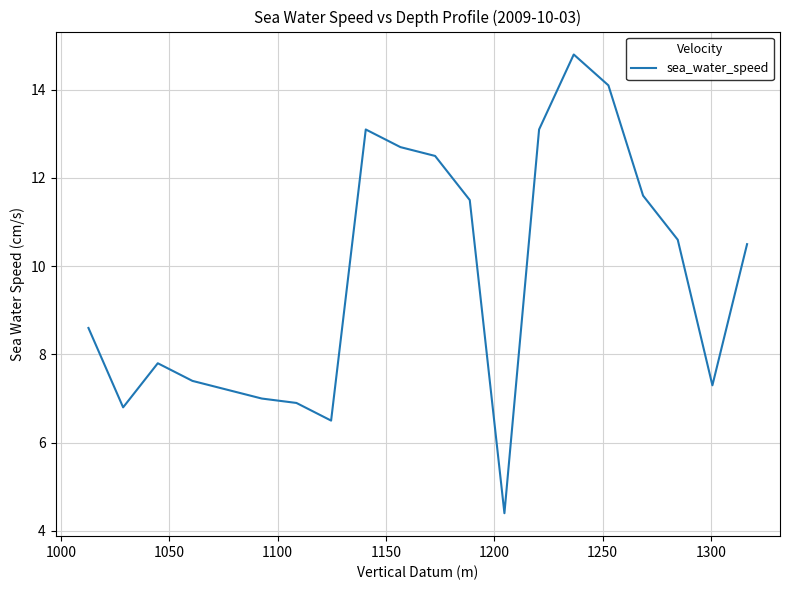

How many data points are less than 10?

10